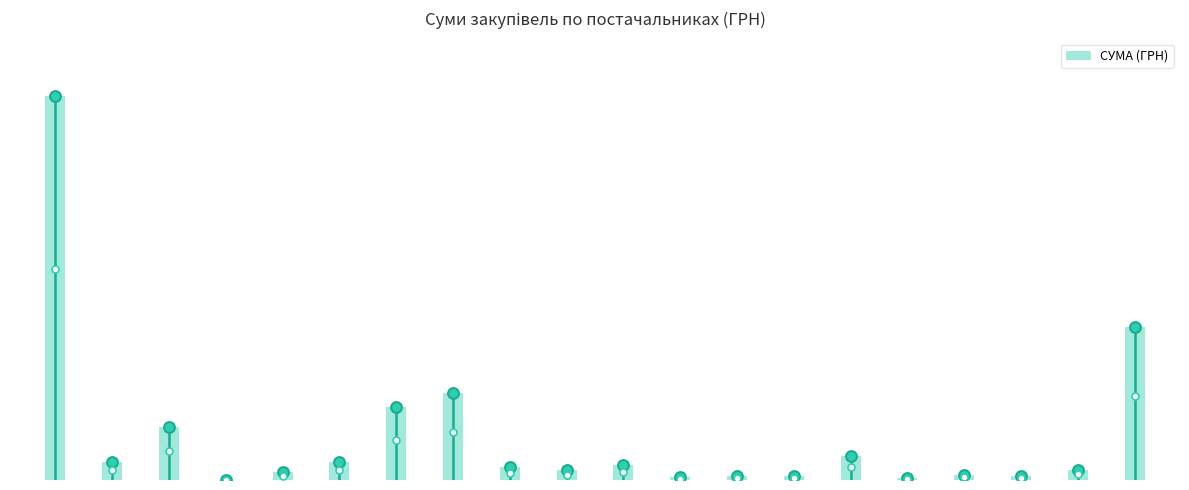

What is the change in value from 6 to 15?

-14548.0